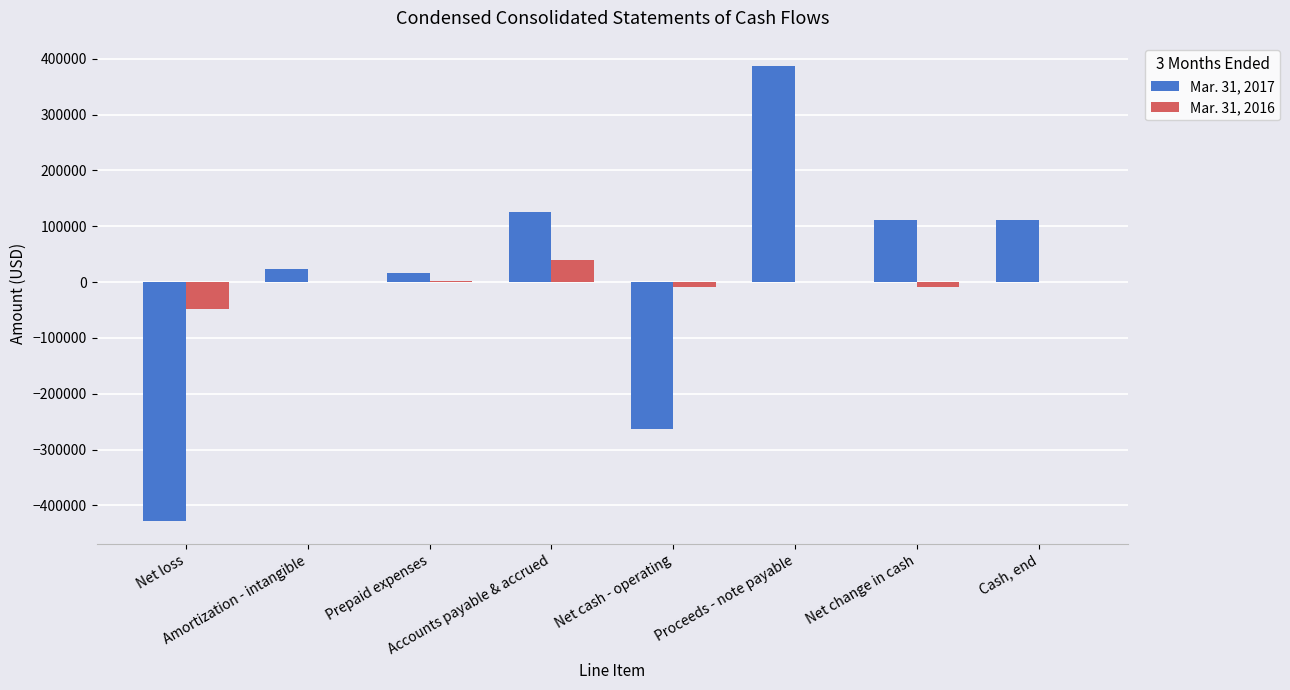

The Mar. 31, 2016 series shows 636 at Cash, end. True or false?

True